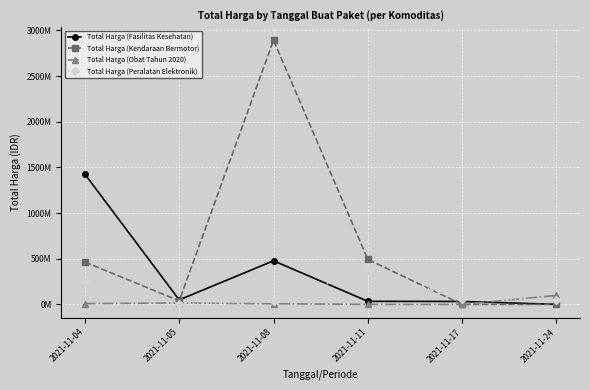

Where does the Total Harga (Peralatan Elektronik) series first go above 56152800?

2021-11-04